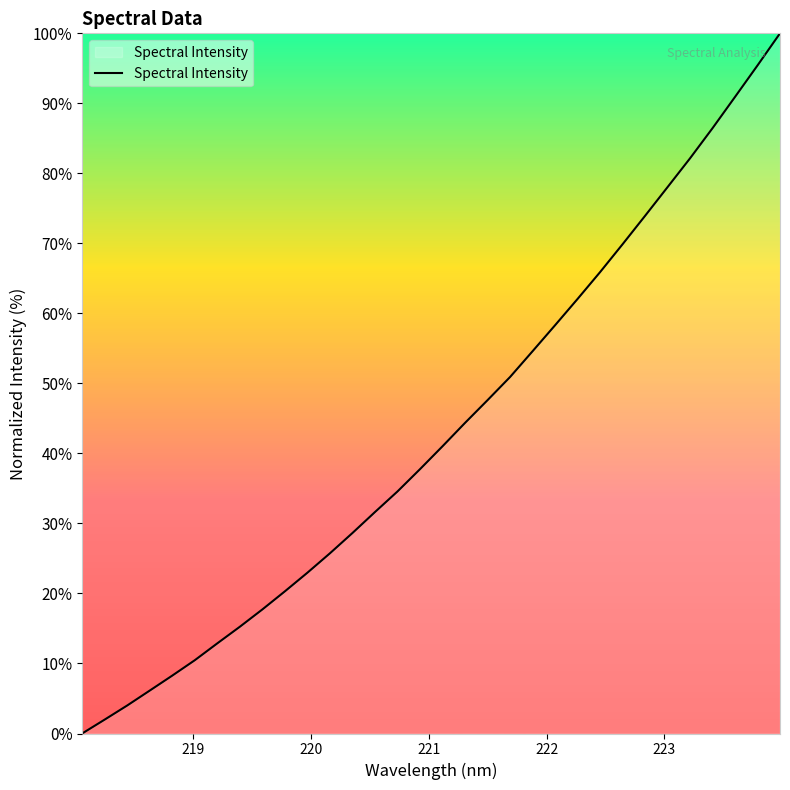

What is the difference between the maximum and minimum values?

100.0